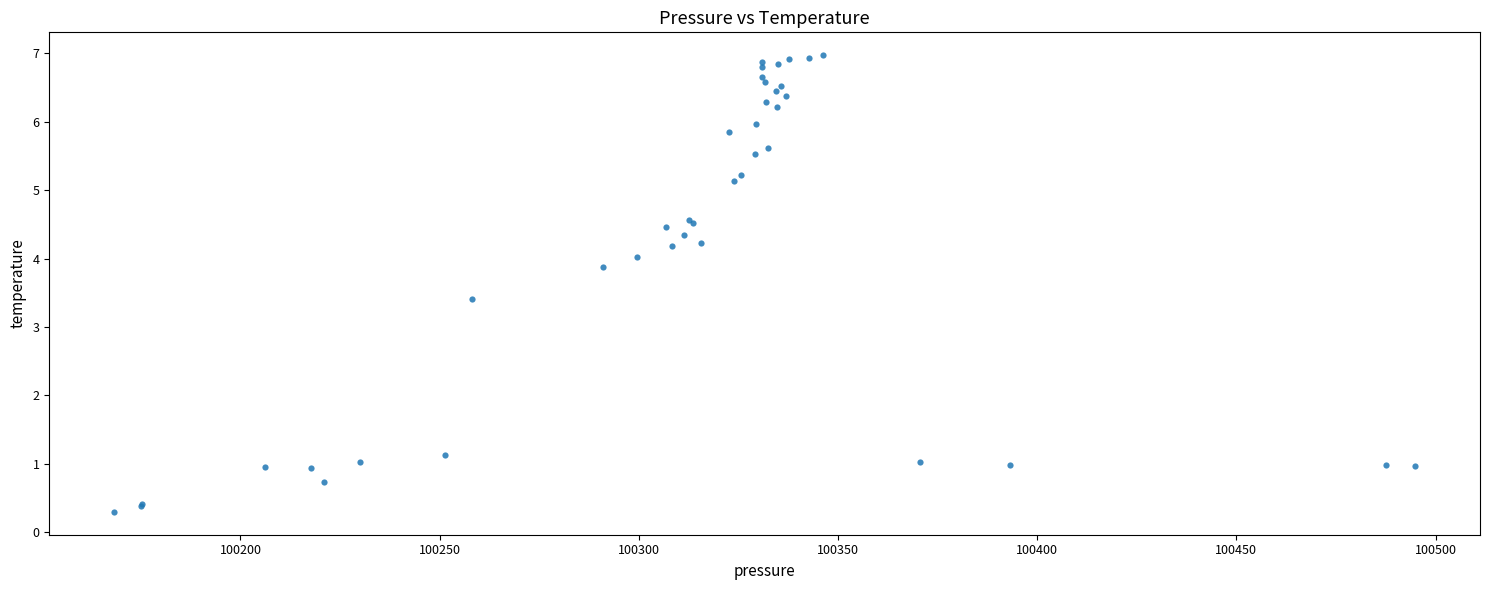

What Y value in the scatter plot is closest to 3?

3.4